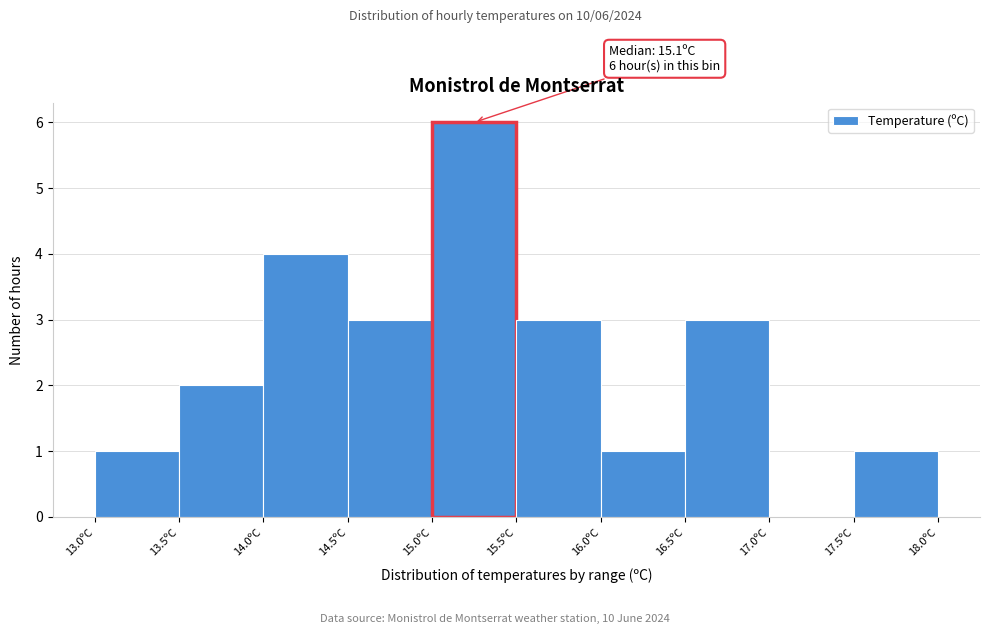

Which range on the x-axis has the tallest bar?

15.0 to 15.5